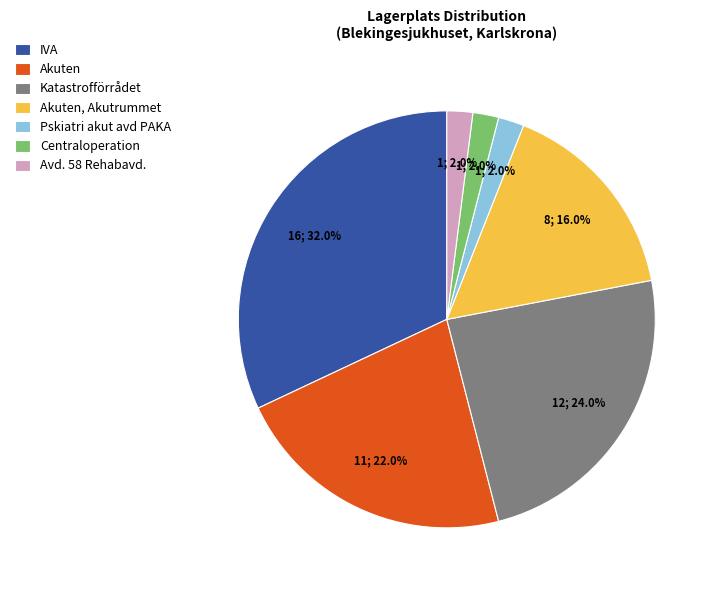

What is the largest slice in the pie chart?

IVA